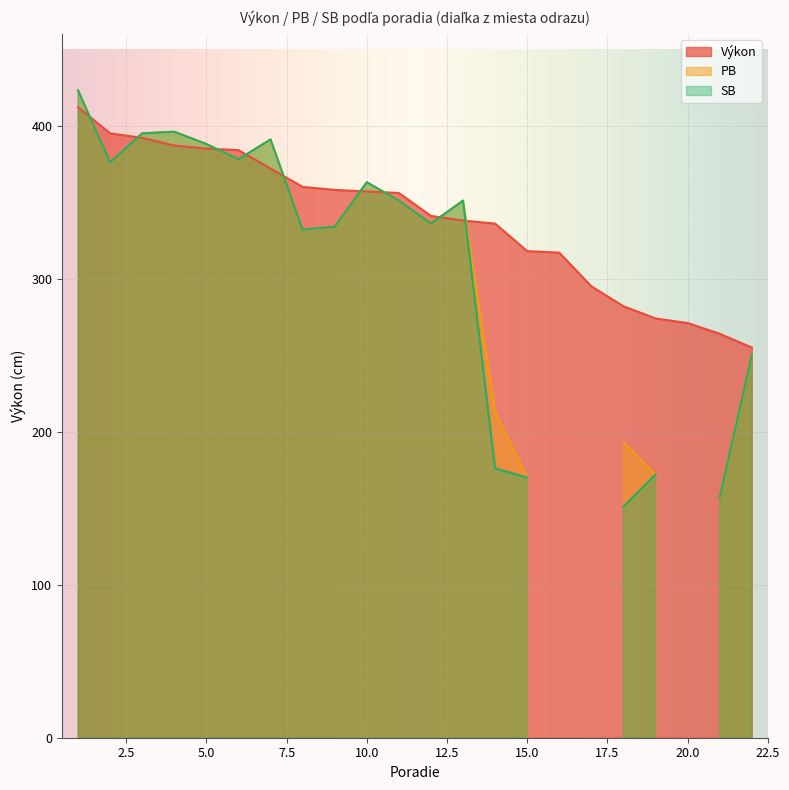

What is the highest value of the Výkon series?

412